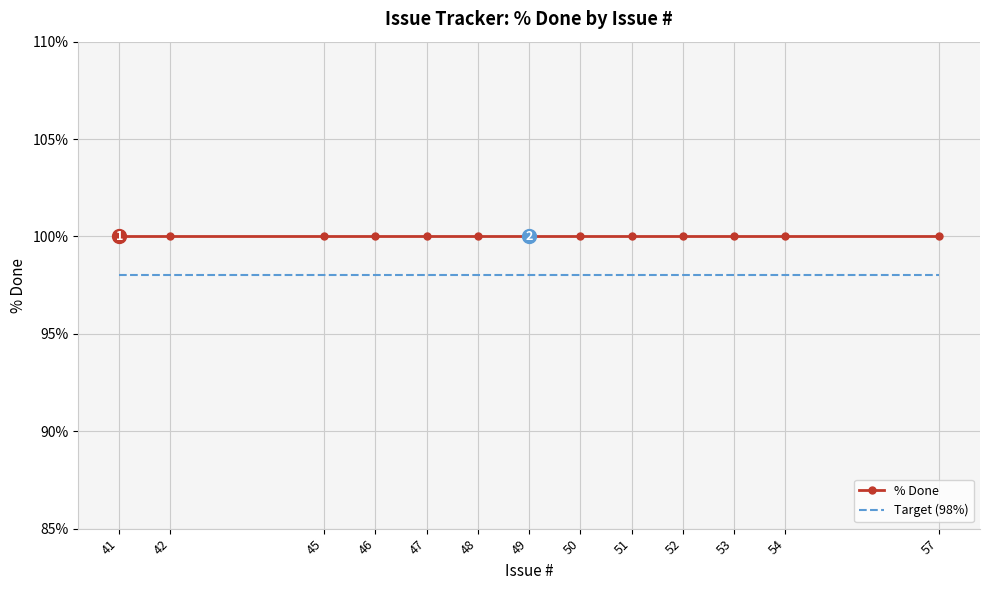

True or false: % Done and Target (98%) intersect in this chart.

False